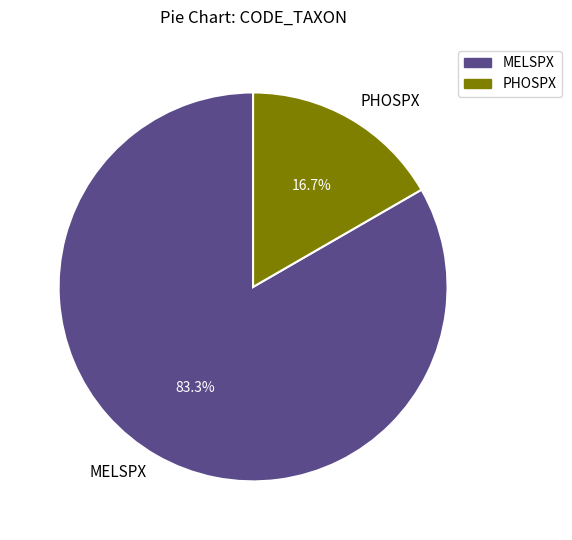

What is the smallest slice in the pie chart?

PHOSPX